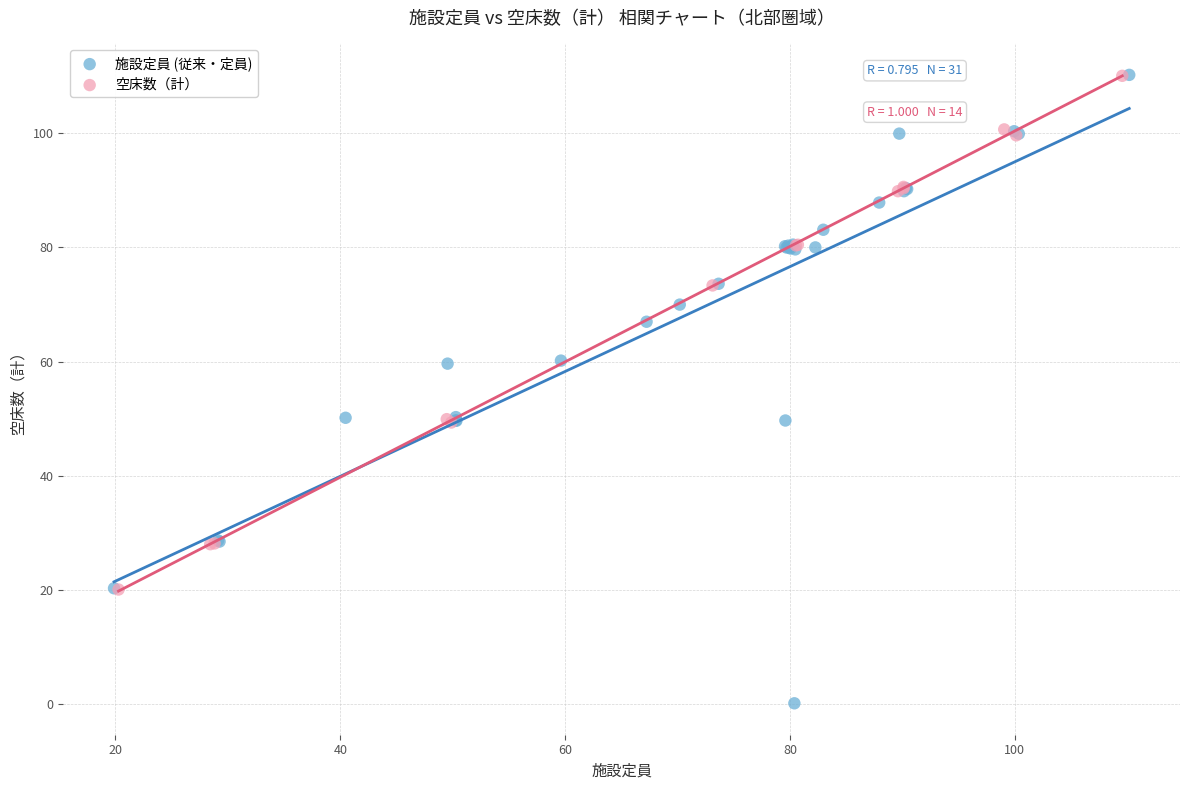

Which series contains the lowest Y value?

施設定員 (従来・定員)